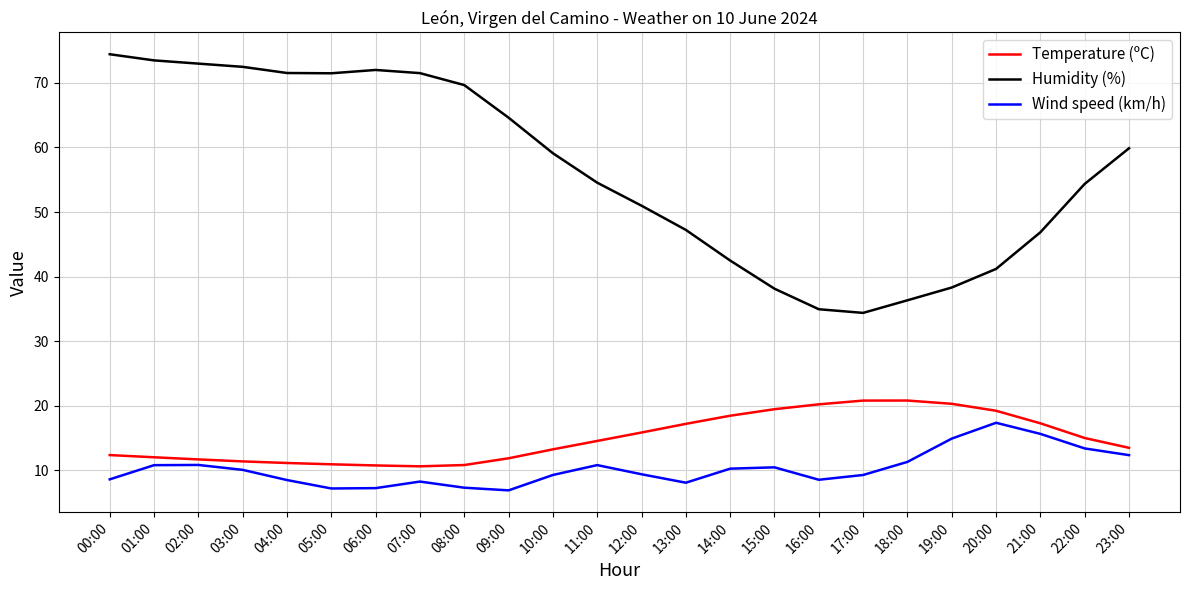

What is the sum of all Wind speed (km/h) values?

246.0